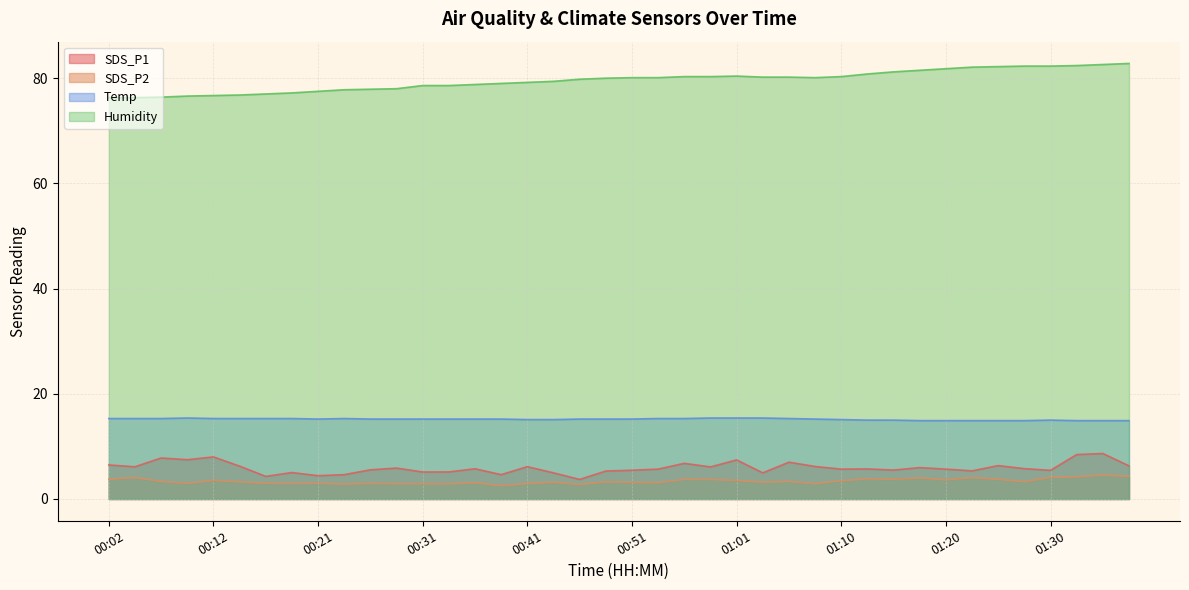

What is the total value across all series at 00:46?

101.5